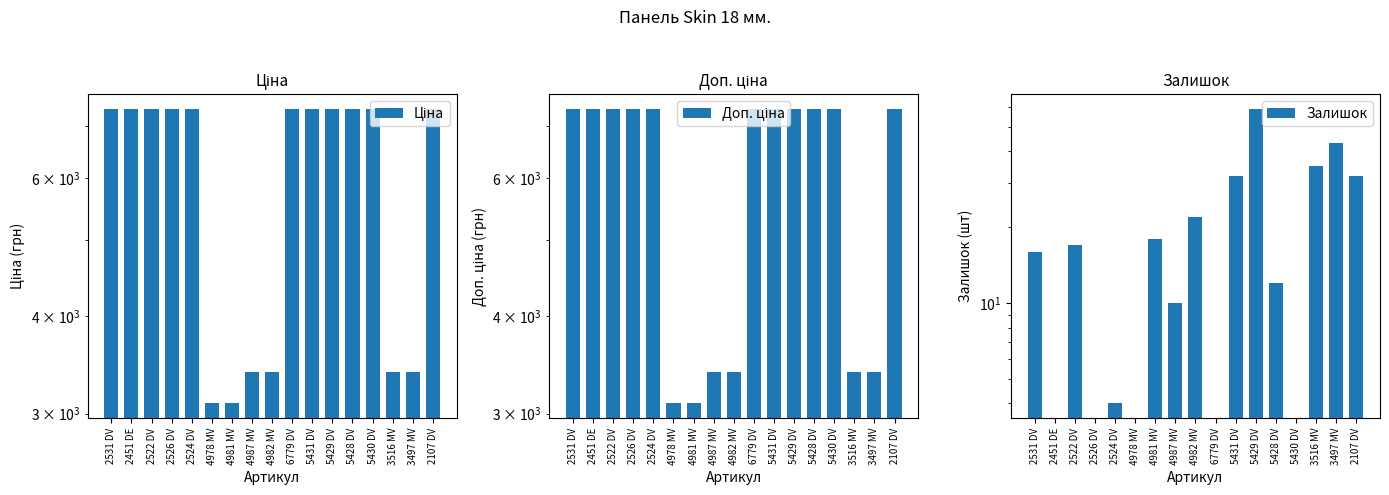

Where is Залишок nearest to the value 31?

5431 DV